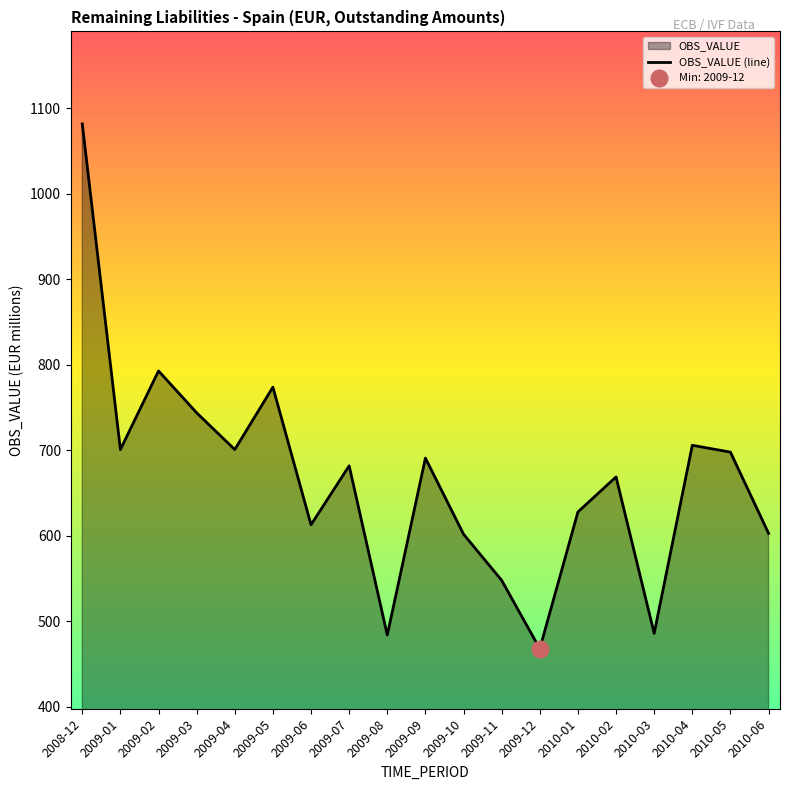

List the labels in order of value, smallest first.

2009-12, 2009-08, 2010-03, 2009-11, 2009-10, 2010-06, 2009-06, 2010-01, 2010-02, 2009-07, 2009-09, 2010-05, 2009-01, 2009-04, 2010-04, 2009-03, 2009-05, 2009-02, 2008-12